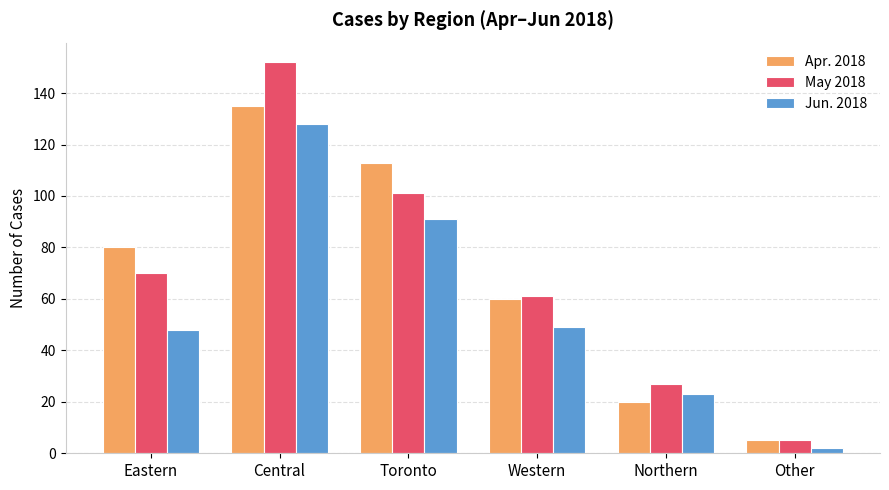

Which series has the largest range (max minus min)?

May 2018